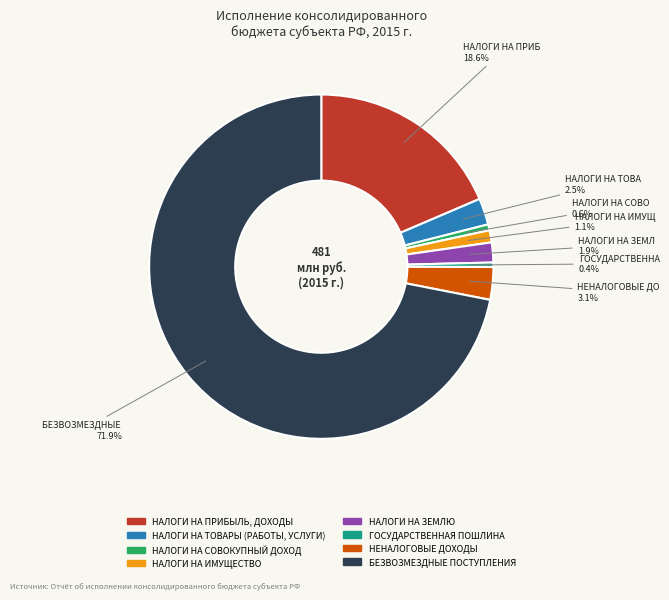

Does any single category account for the majority?

Yes